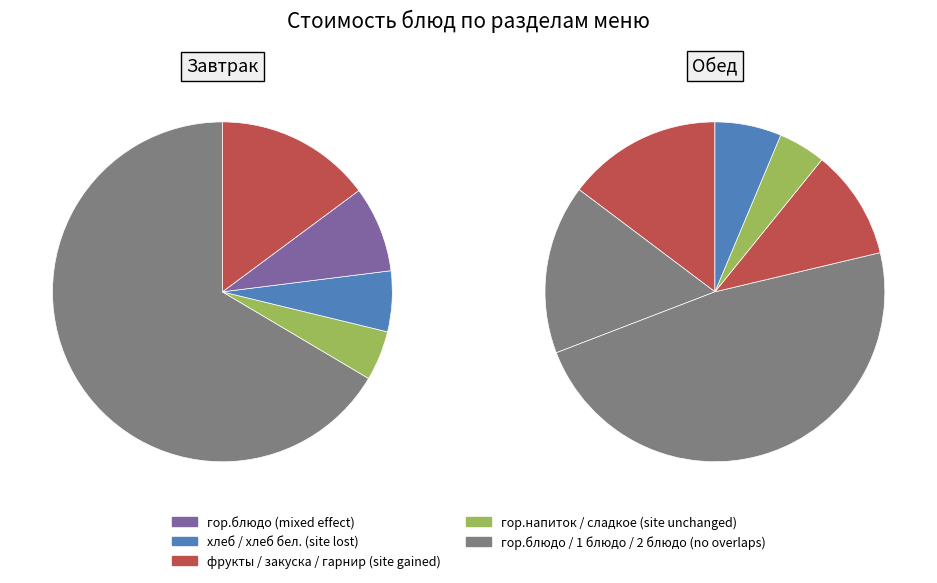

Is сладкое the majority of the pie?

No